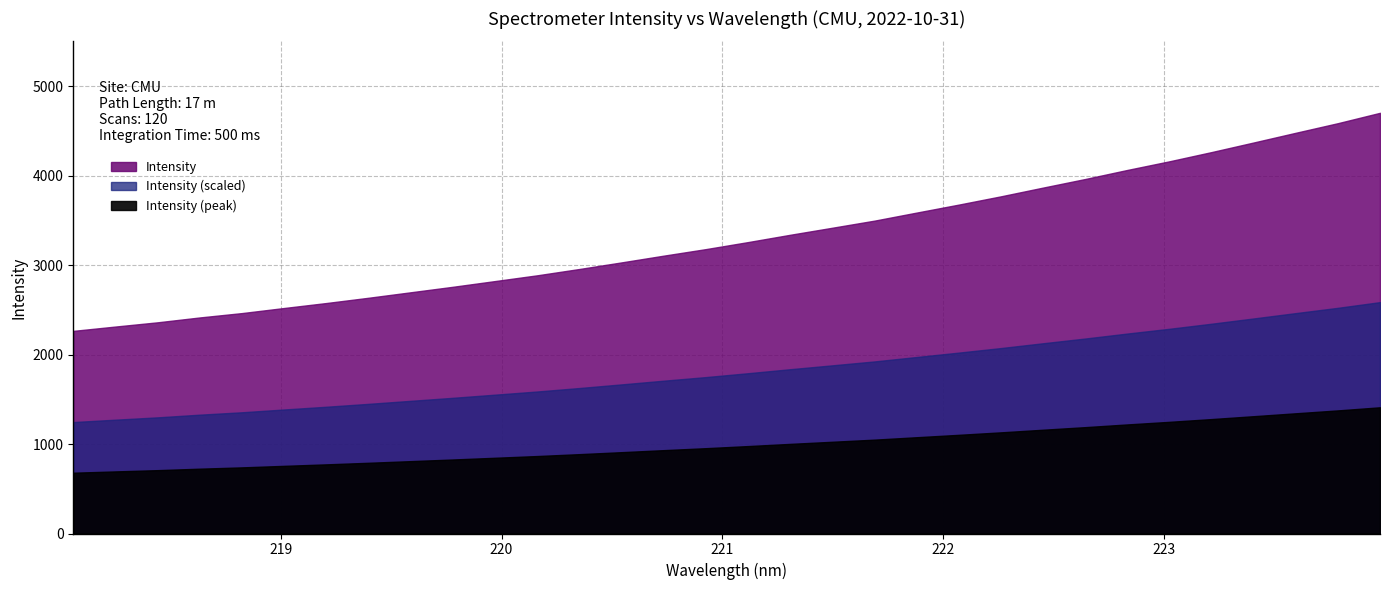

Where does the data first go above 3256?

221.1174